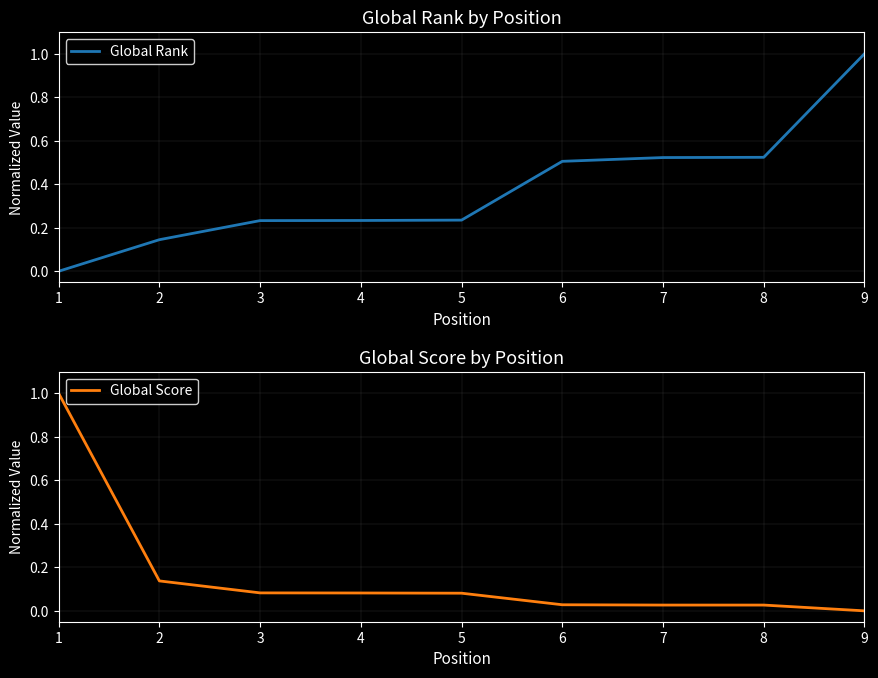

What is the value of the Global Rank point at the 8th from the left?

0.5